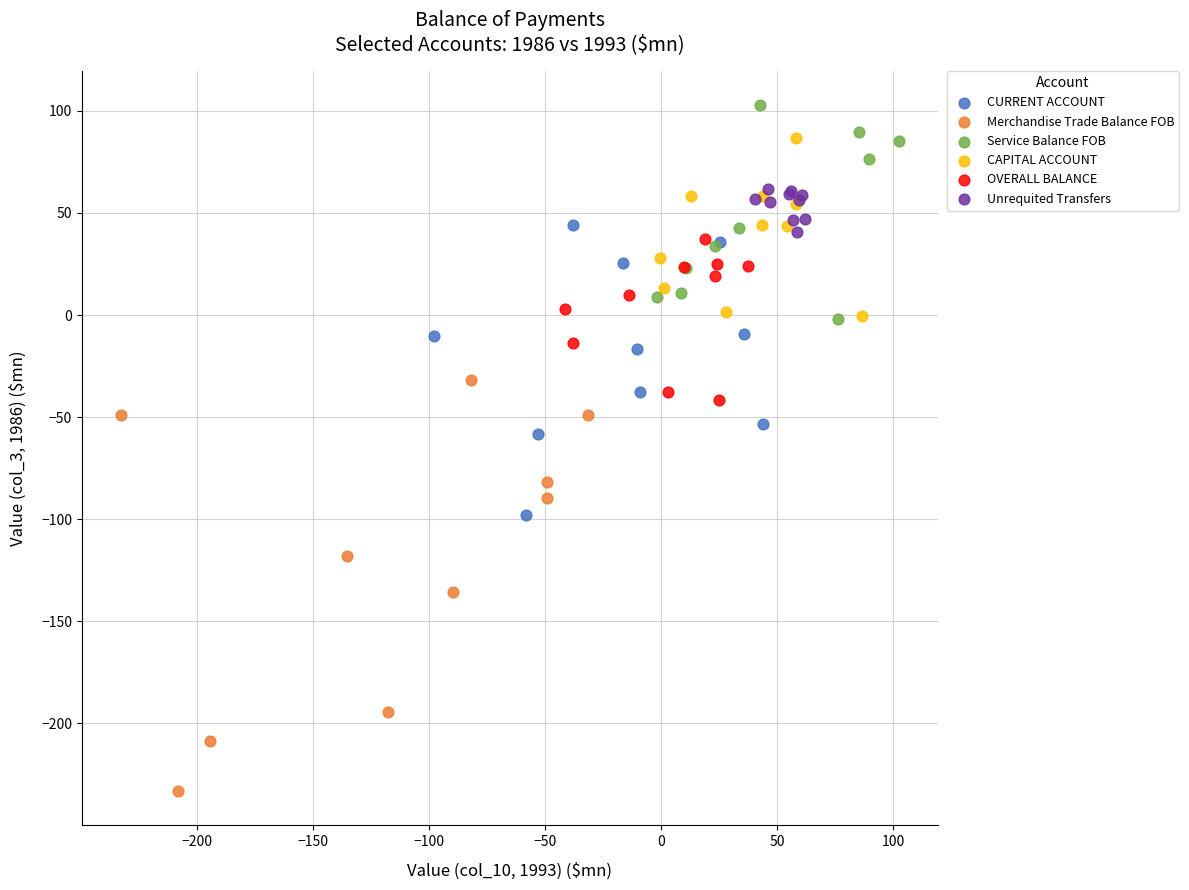

Which series has the largest Y range (max minus min)?

Merchandise Trade Balance FOB